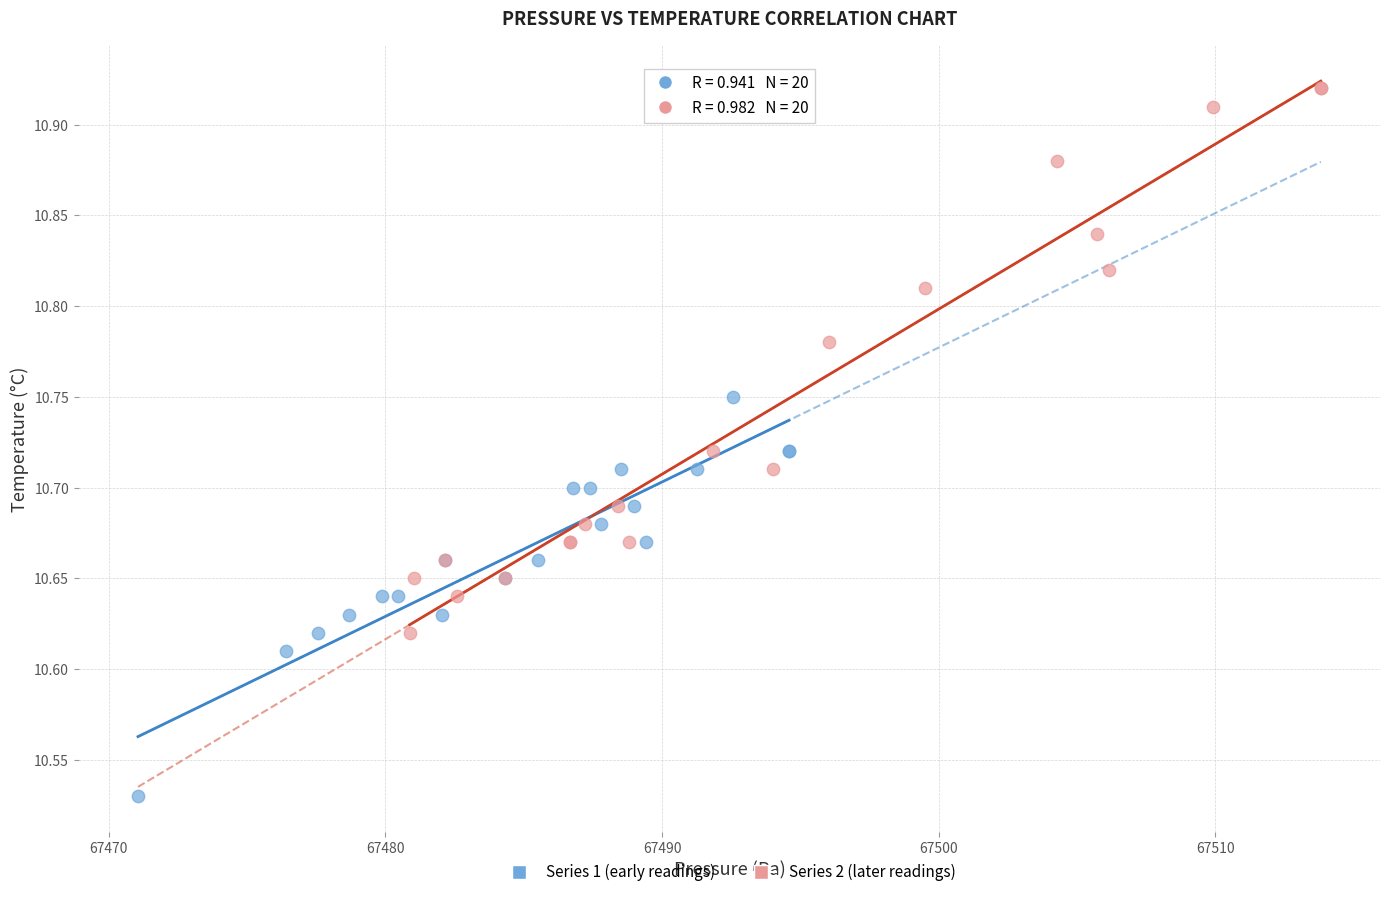

What are all the series names shown in the legend?

Series 1 (early readings), Series 2 (later readings)